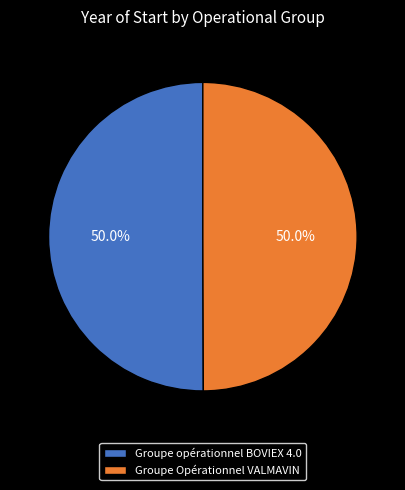

To the nearest percent, what percentage of the pie is Groupe Opérationnel VALMAVIN?

50%